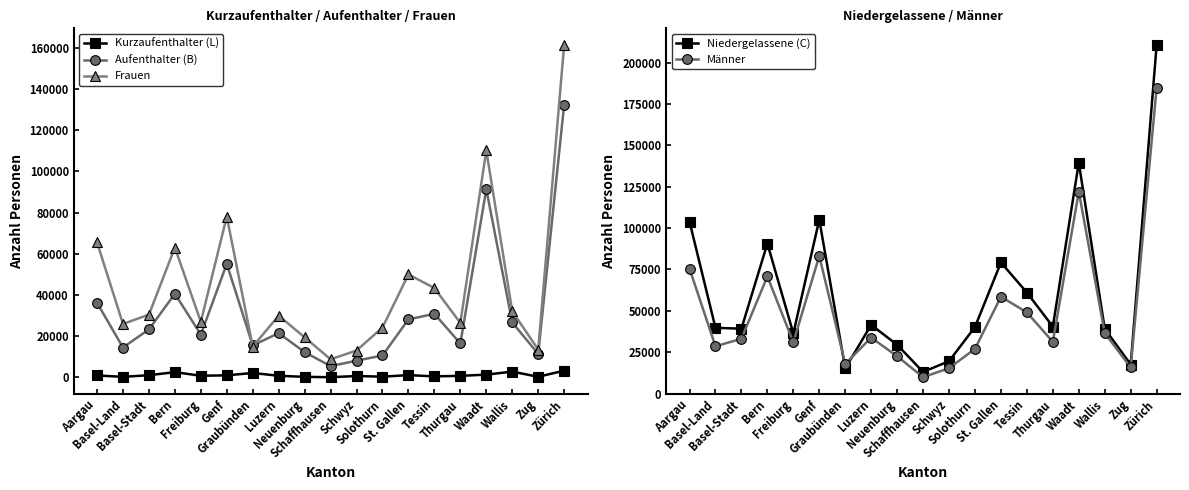

True or false: Frauen has a value of 20116 at Zug.

False